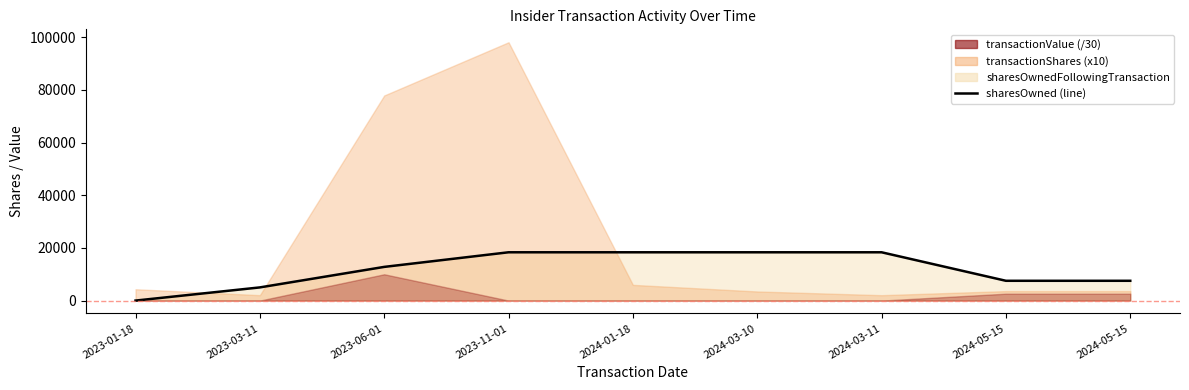

At which category does the chart reach its peak across all series?

2023-11-01